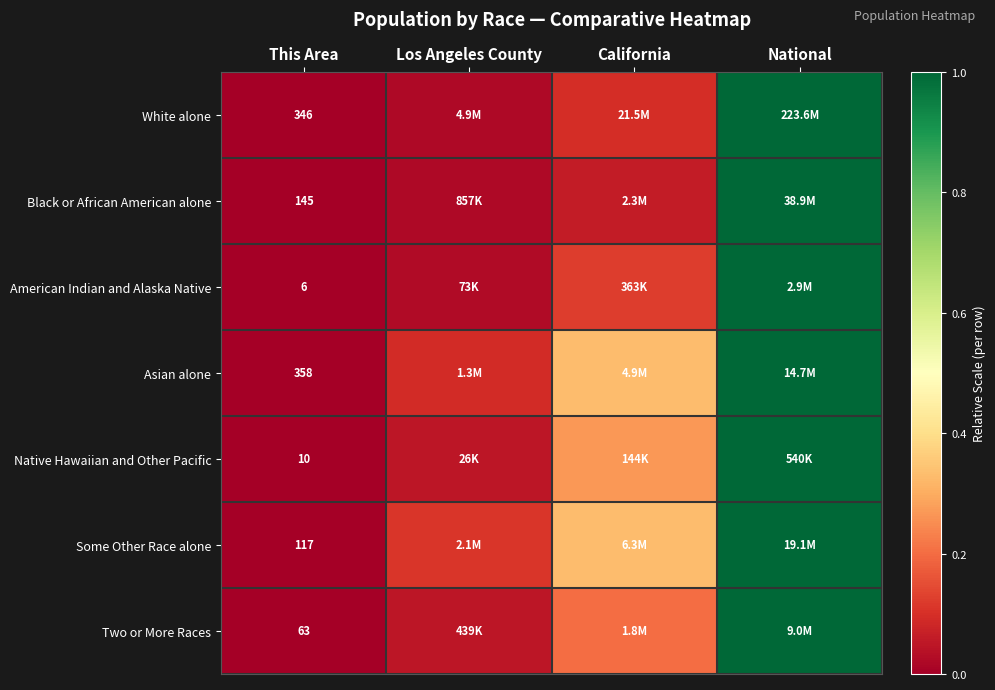

Which series has the widest spread of values?

White alone